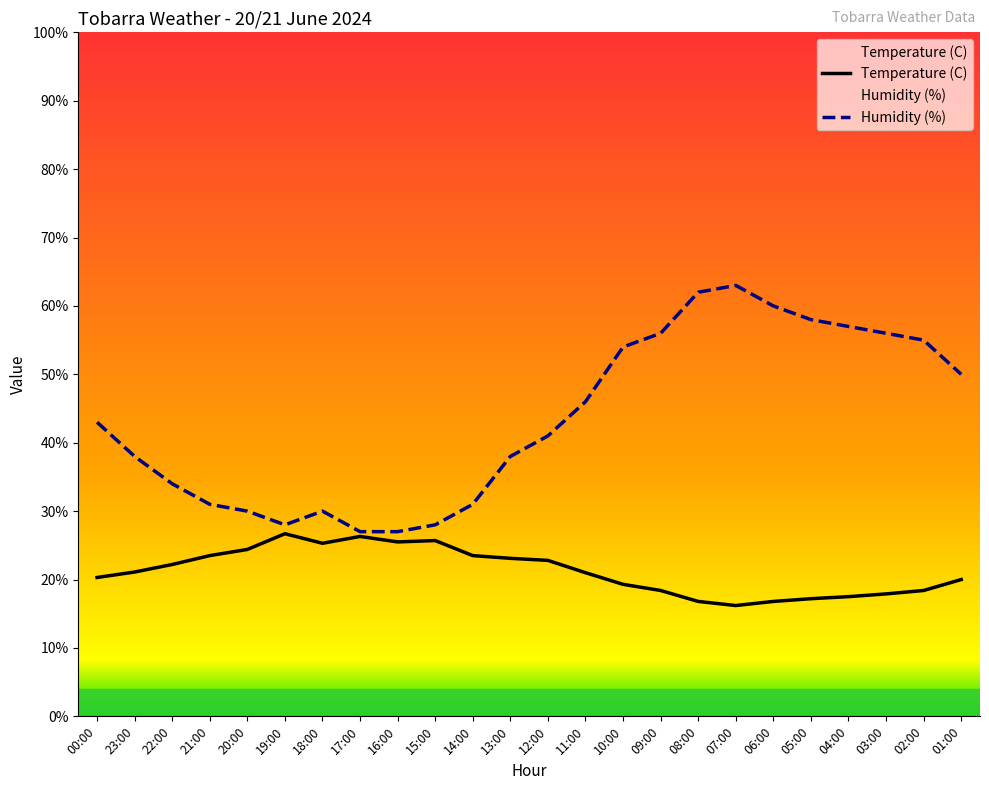

How many values in the Temperature (C) series exceed 21?

12